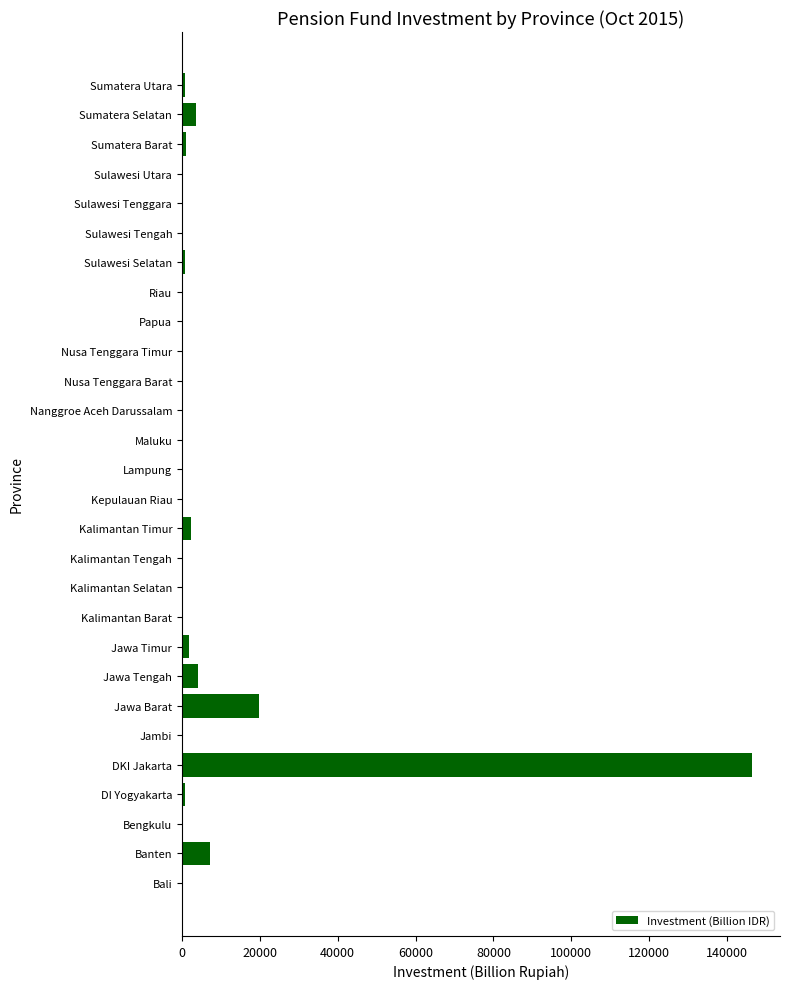

What is the average value?

6833